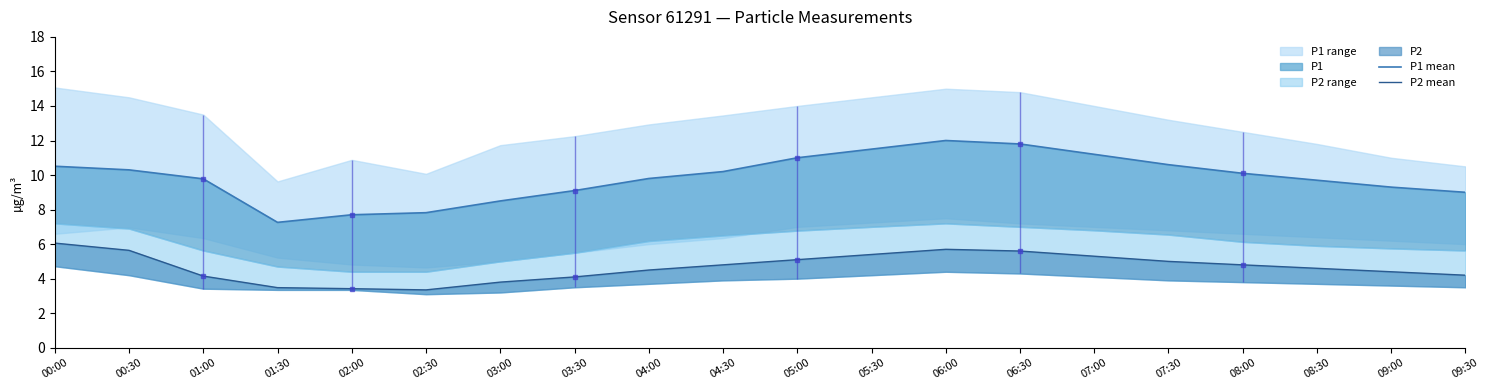

What is the difference between the highest and lowest values at 02:30?

4.5